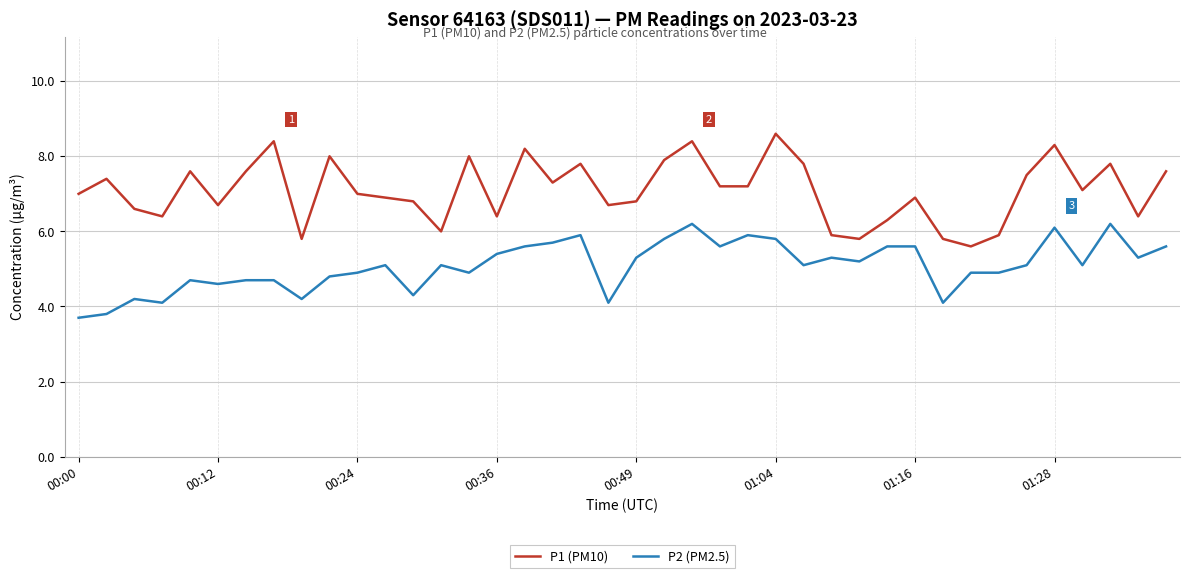

True or false: P2 (PM2.5) and P1 (PM10) cross at least once.

False